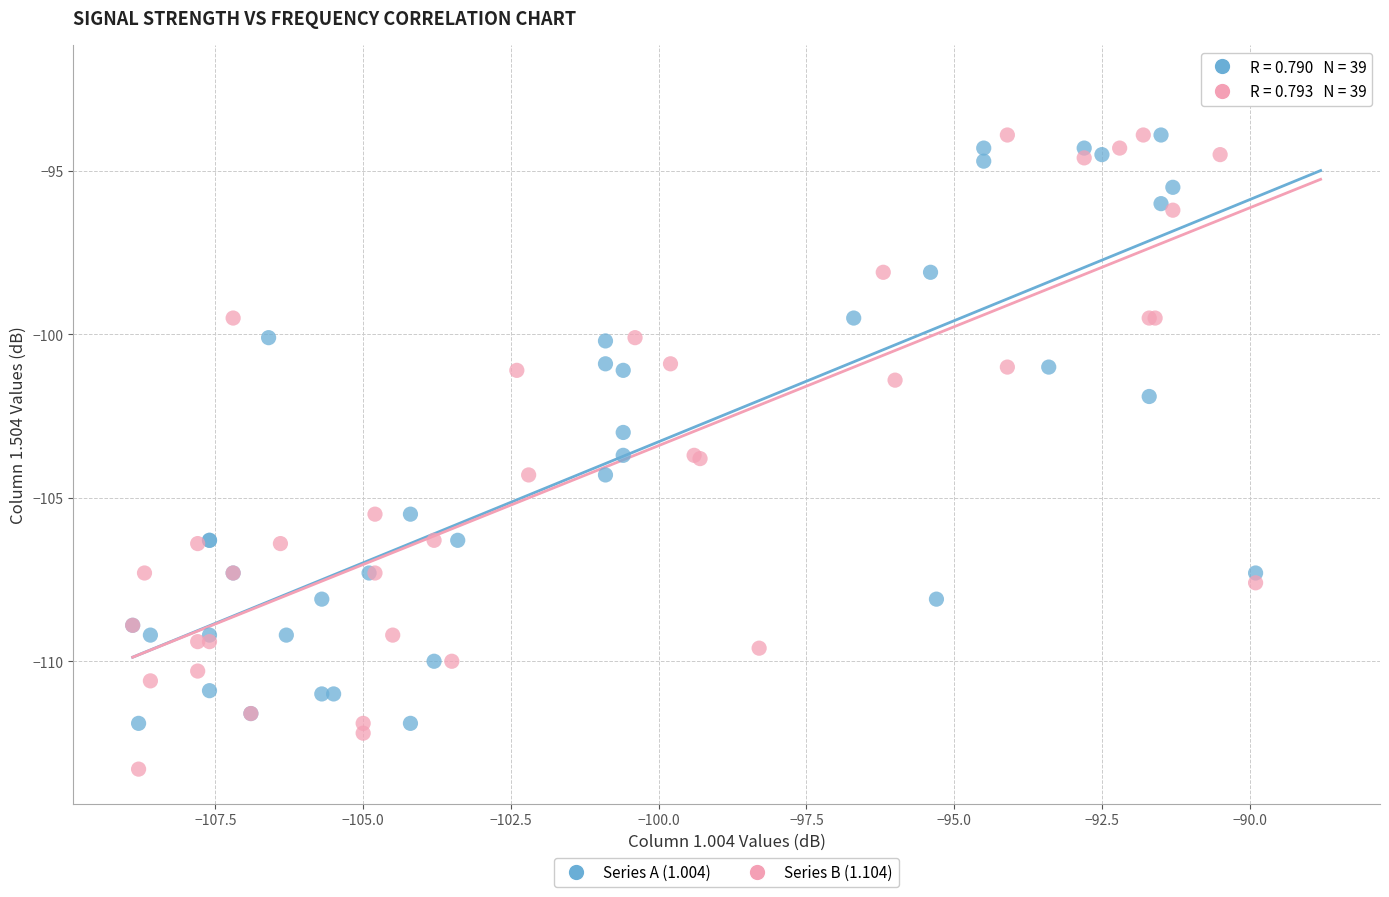

What are all the series names shown in the legend?

Series A (1.004), Series B (1.104)